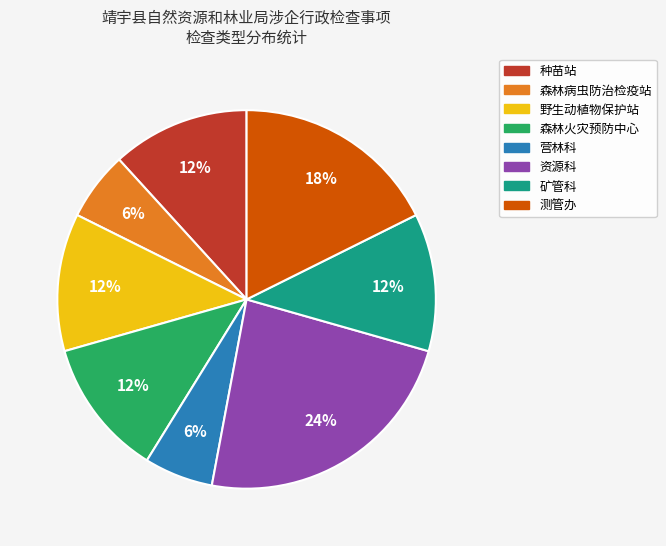

Does any single category account for the majority?

No